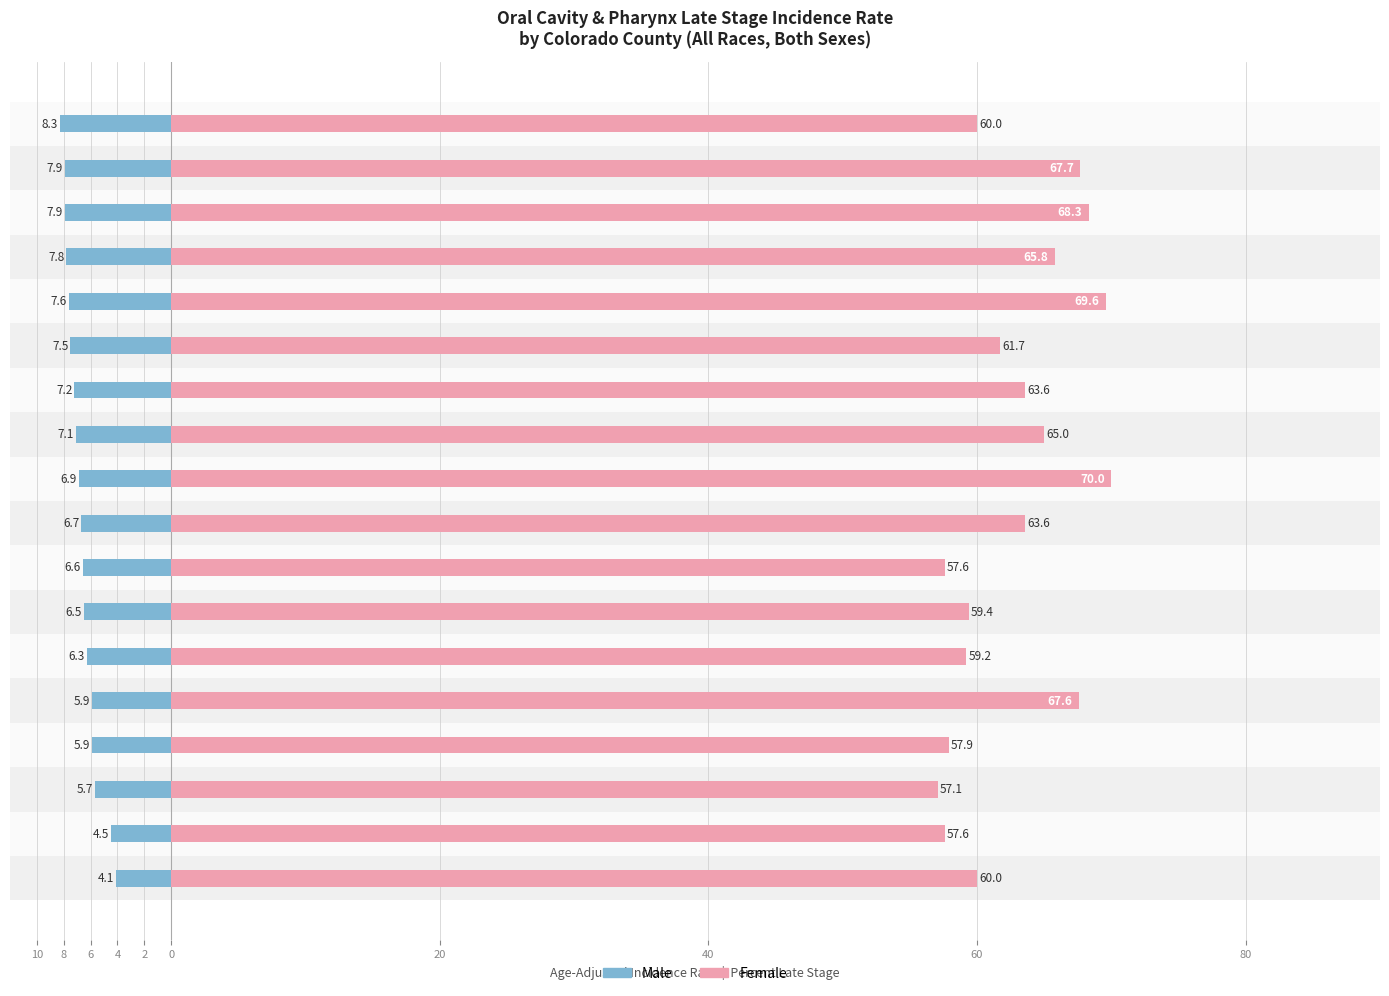

At how many categories does at least one series exceed 69?

2